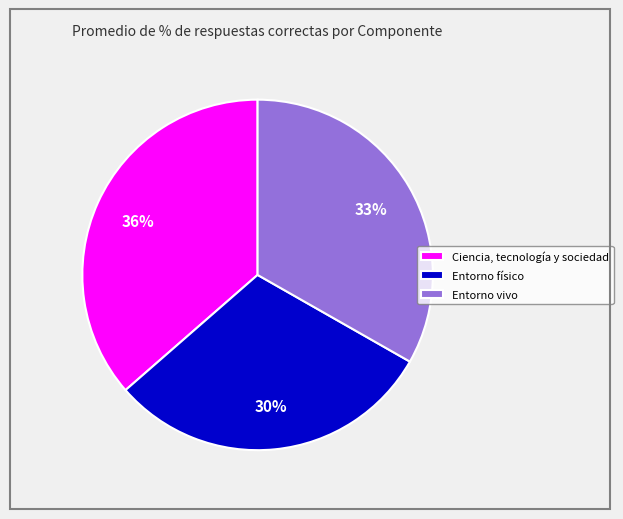

Which has a higher value, Entorno físico or Entorno vivo?

Entorno vivo